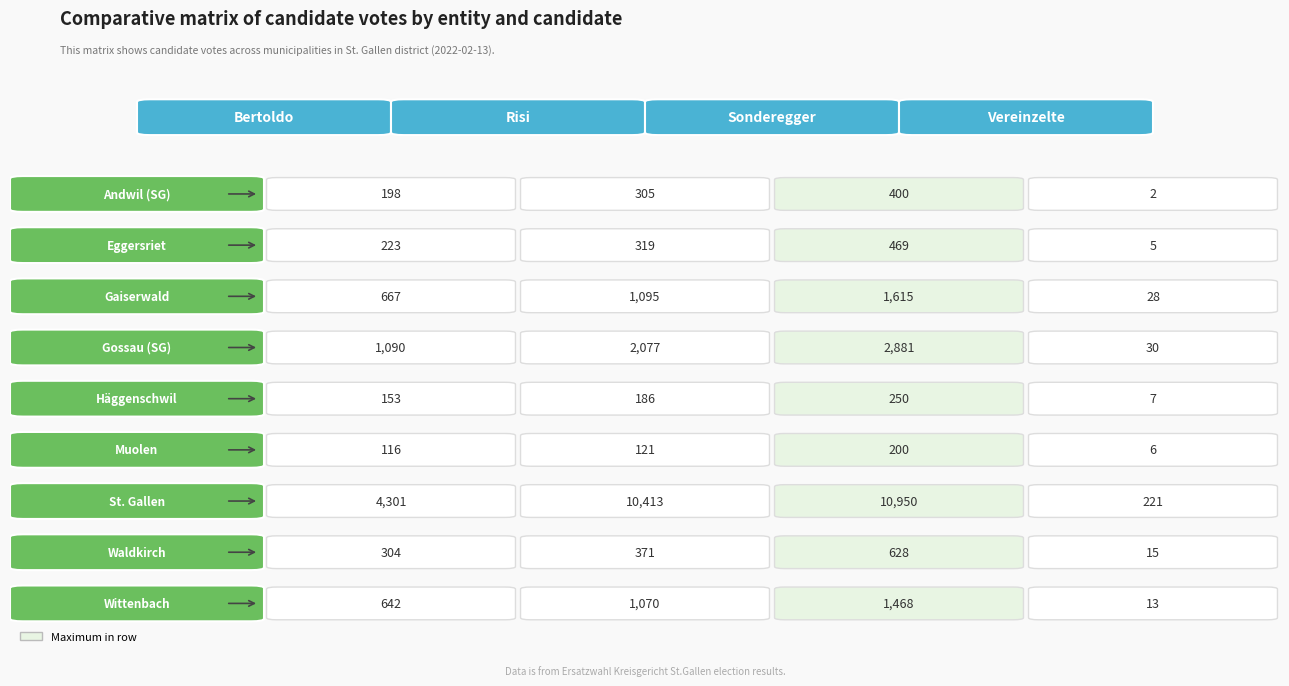

Which category has the lowest value in the Bertoldo series?

Muolen